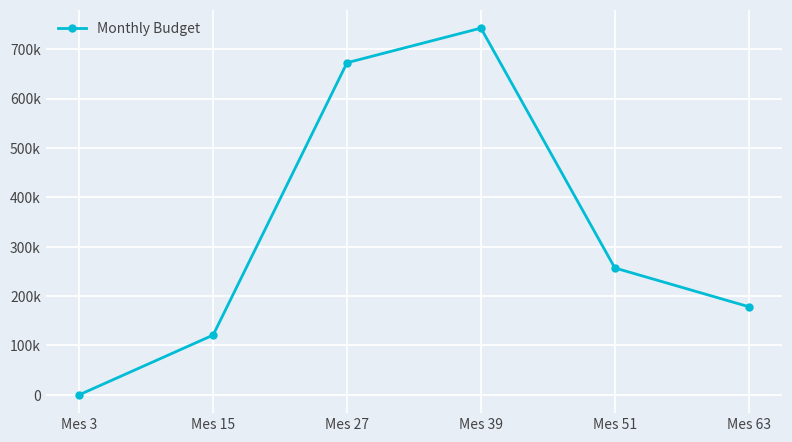

What is the ratio of the value at Mes 15 to the value at Mes 39?

0.2